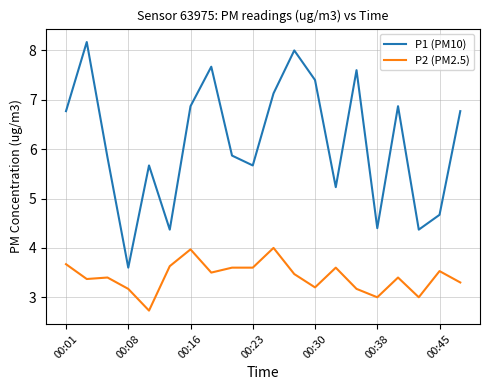

Is this an area chart (filled region under the line)?

No